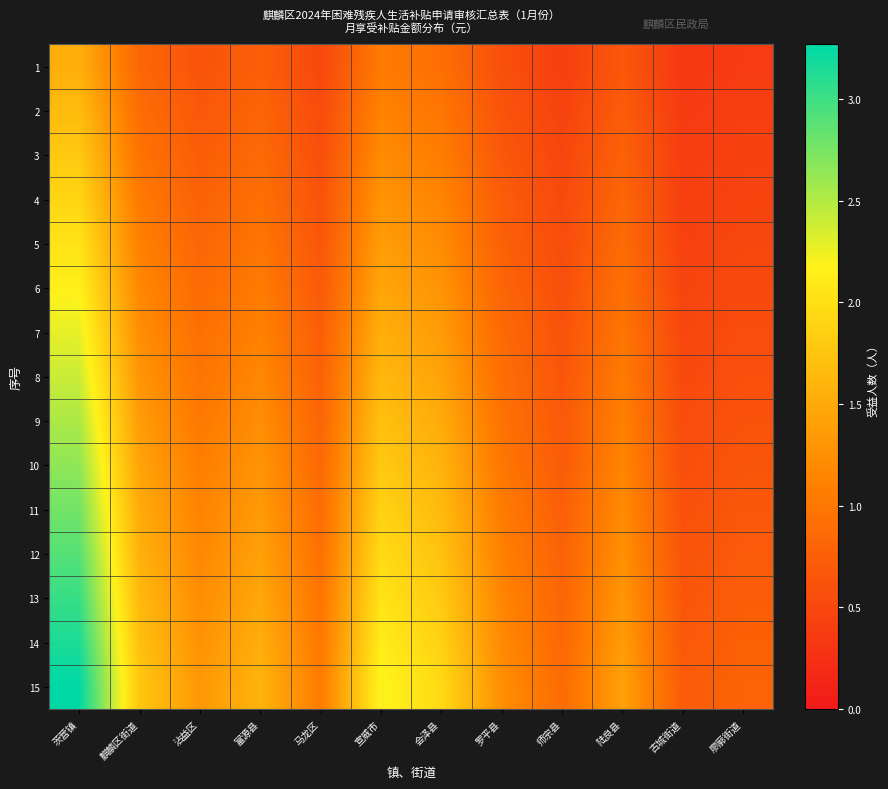

What is the greatest value displayed?

3.3